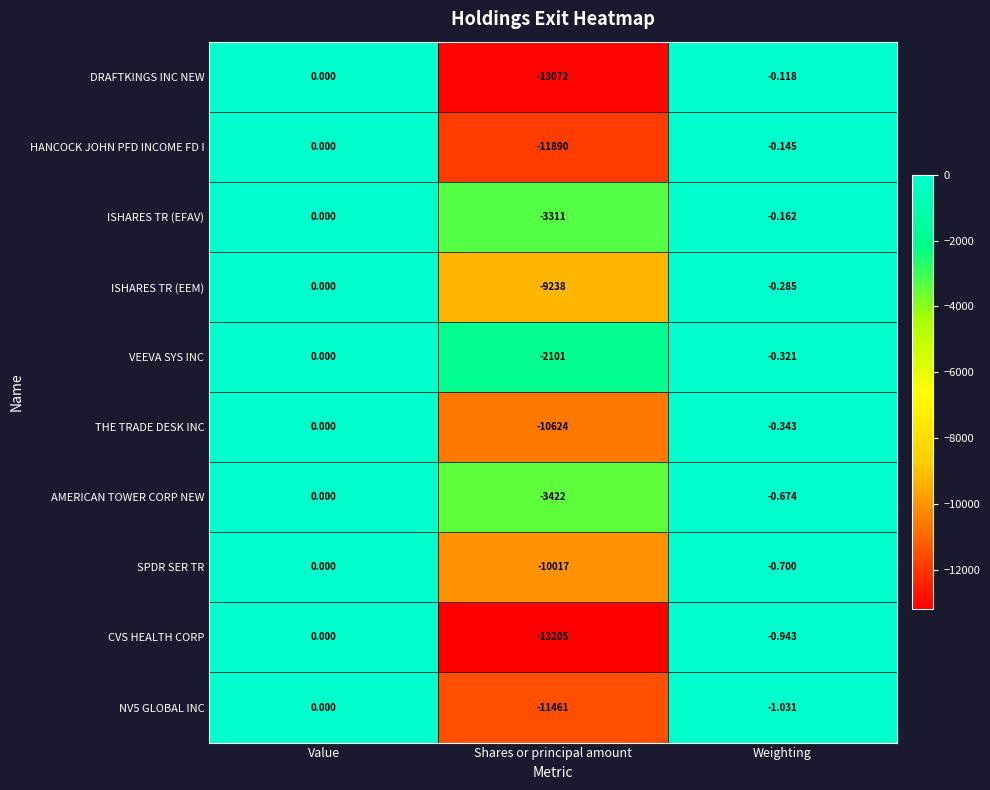

List the labels in order of CVS HEALTH CORP value, smallest first.

Shares or principal amount, Weighting, Value